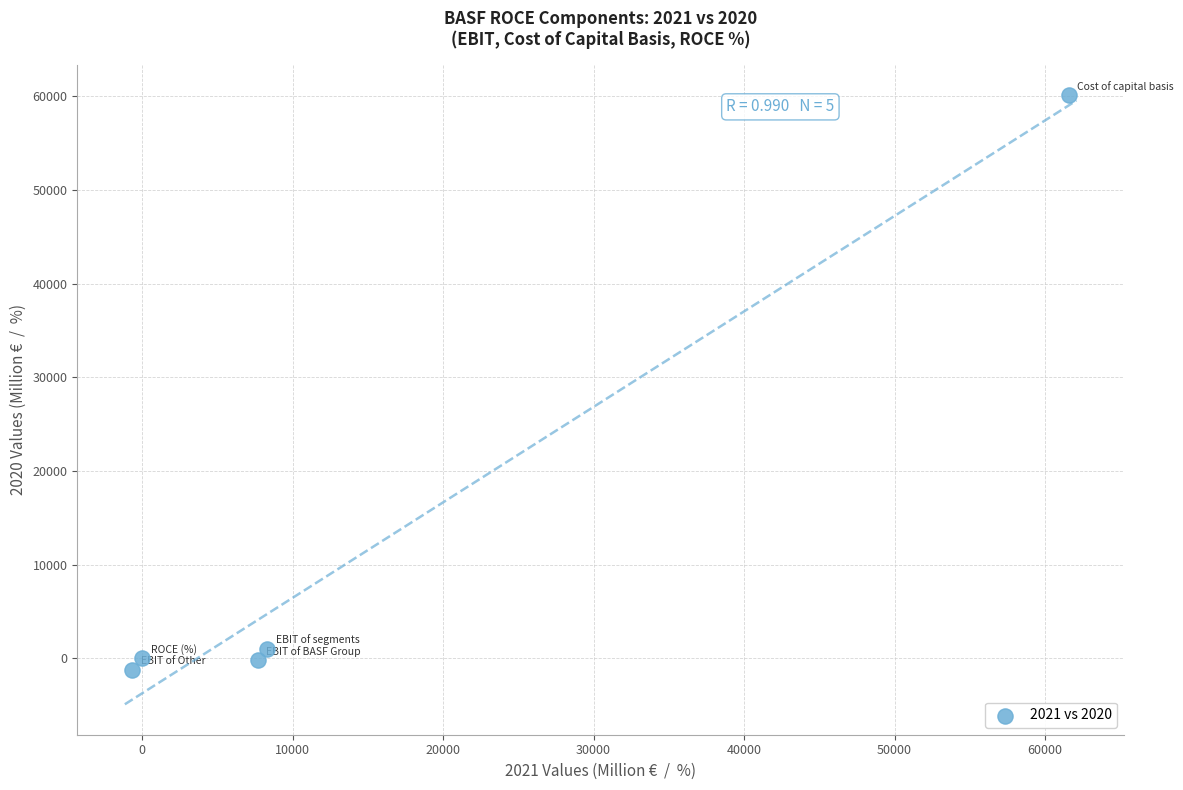

What is the range of X values (max minus min)?

62220.0